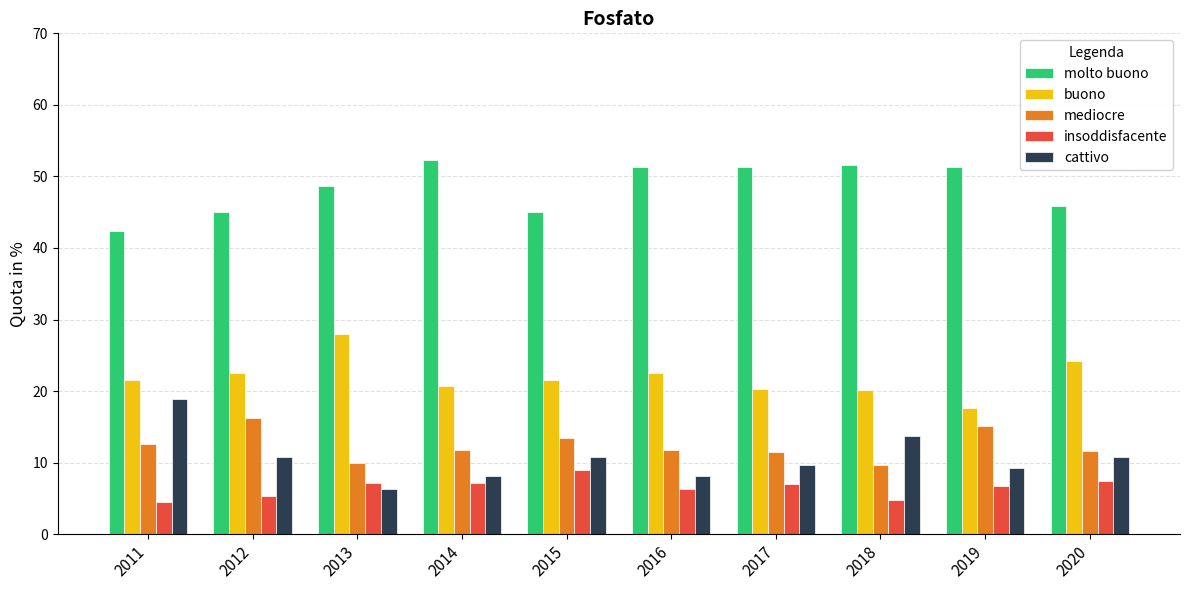

Which series changed the most between 2015 and 2019?

molto buono